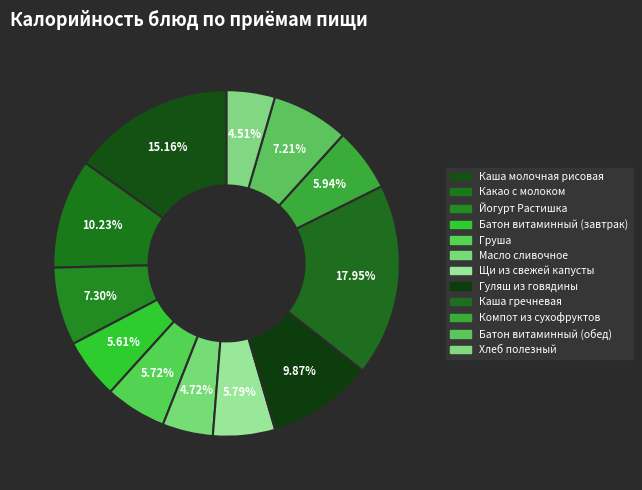

Rank the categories by value from highest to lowest.

Каша гречневая, Каша молочная рисовая, Какао с молоком, Гуляш из говядины, Йогурт Растишка, Батон витаминный (обед), Компот из сухофруктов, Щи из свежей капусты, Груша, Батон витаминный (завтрак), Масло сливочное, Хлеб полезный